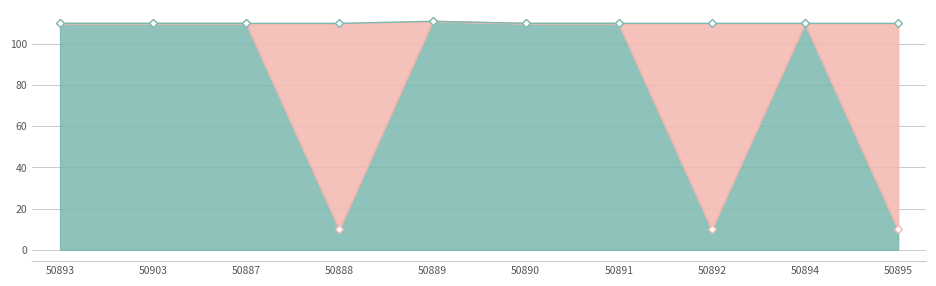

How many values in the Digital item modified series exceed 110?

1